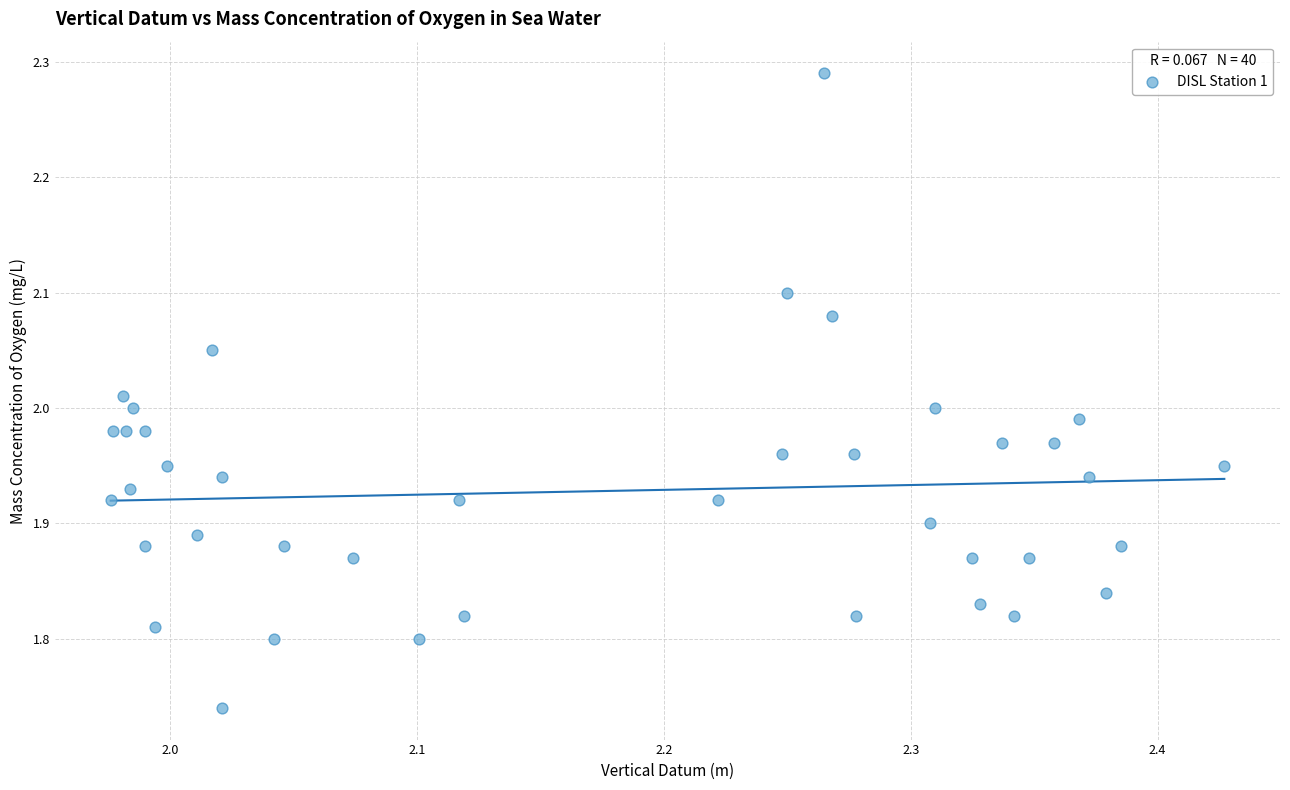

Count the number of points in this scatter plot.

40